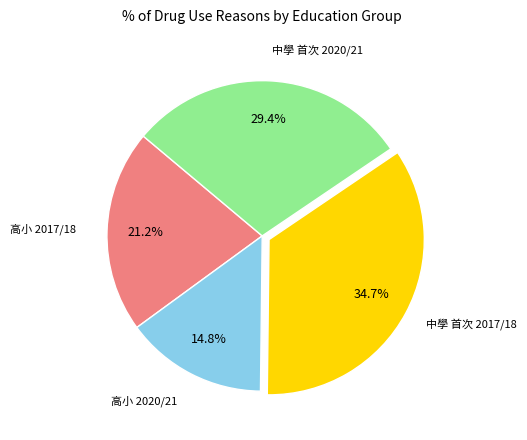

Does any single category account for the majority?

No